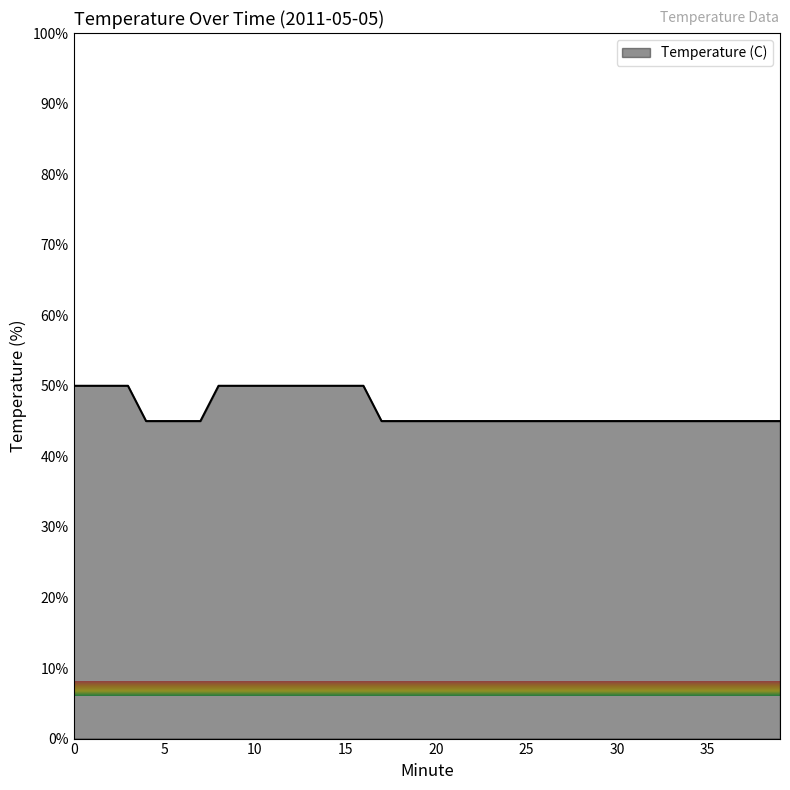

What is the maximum value shown in the chart?

50.0